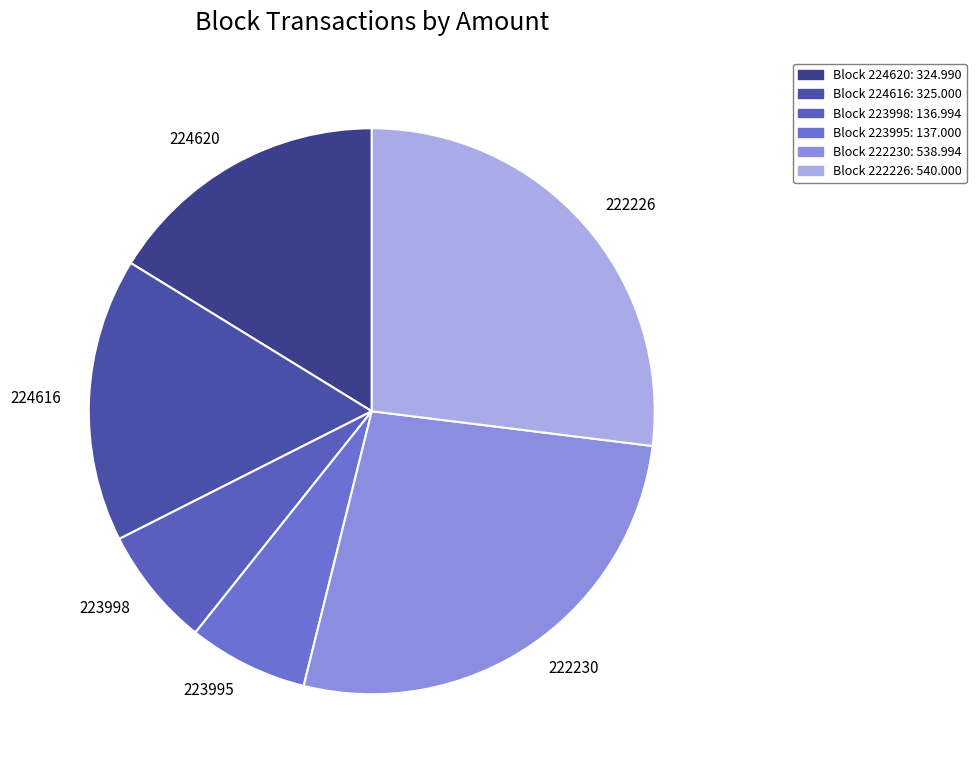

Is the sum of 224616 and 223995 greater than half?

No